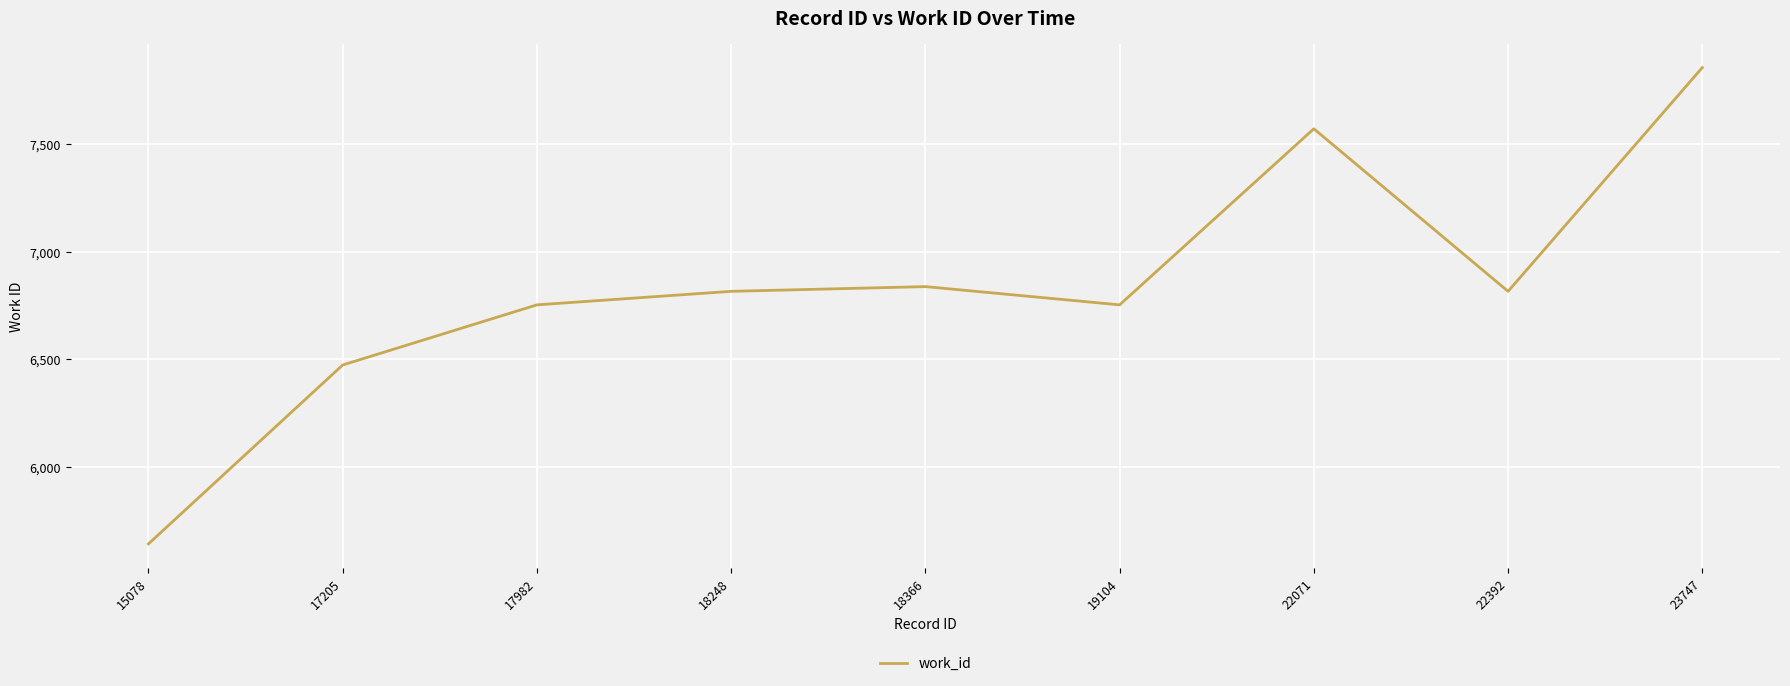

Which category has the lowest value across all series?

15078